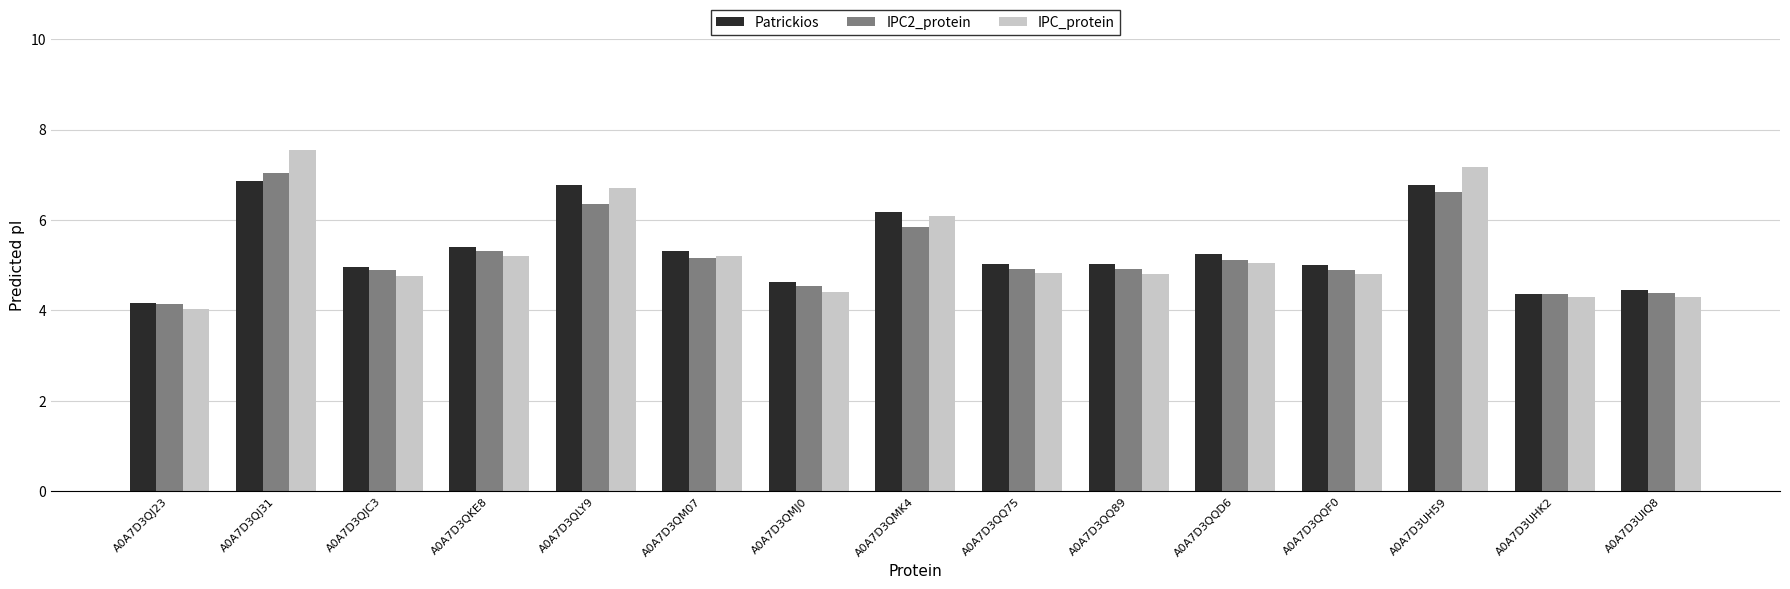

At which category is the sum across all series the highest?

A0A7D3QJ31